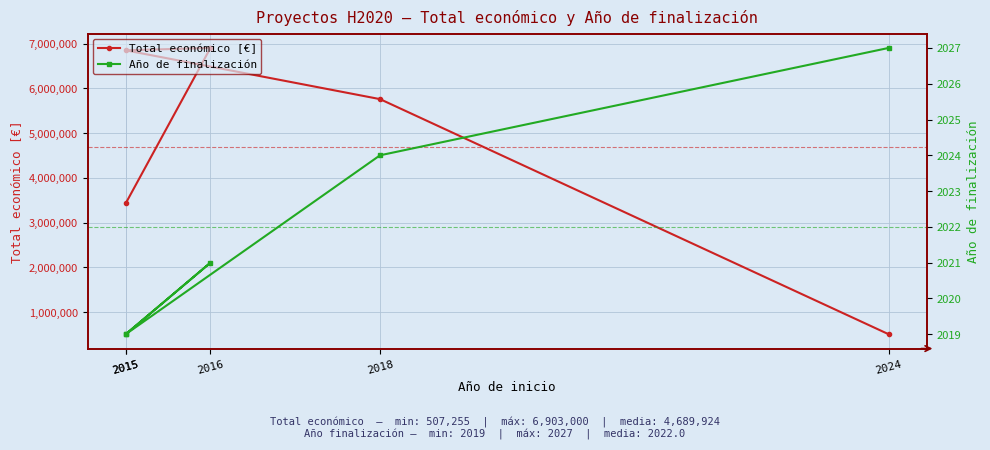

Is the value of Año de finalización at 2024 greater than the value of Total económico [€] at 2015?

No